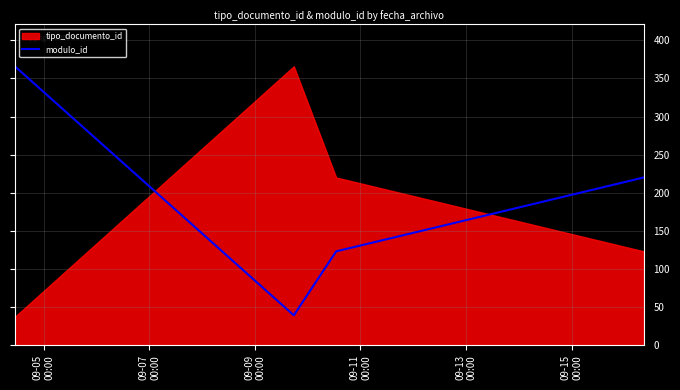

What is the label of the 9th point from the right?

09-05
00:00